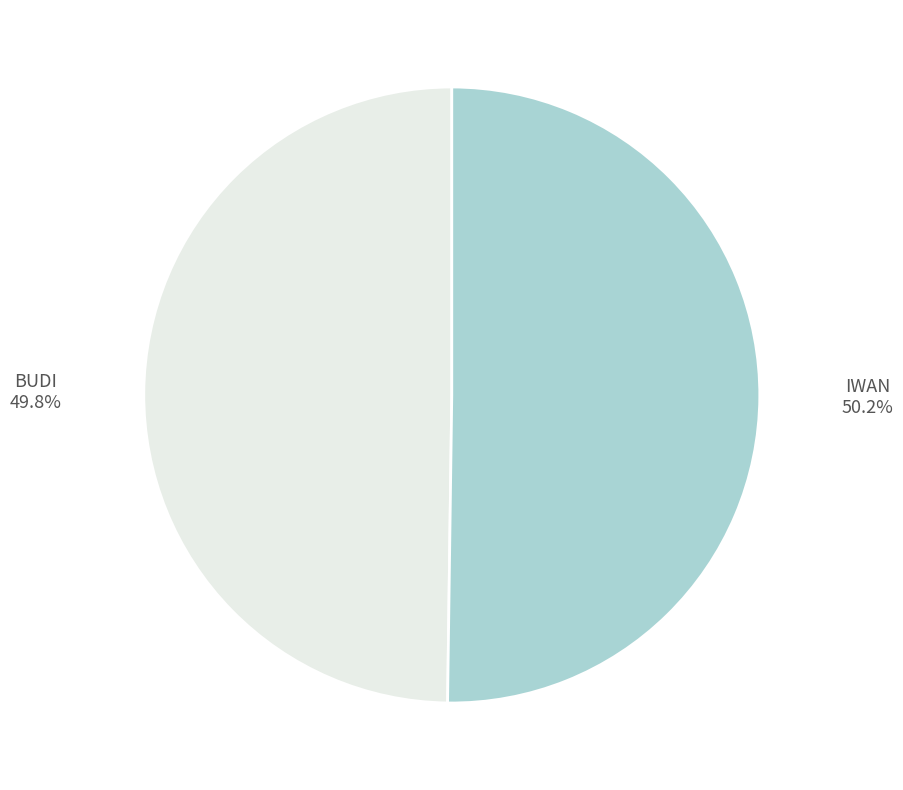

Which category has the biggest portion of the pie?

IWAN